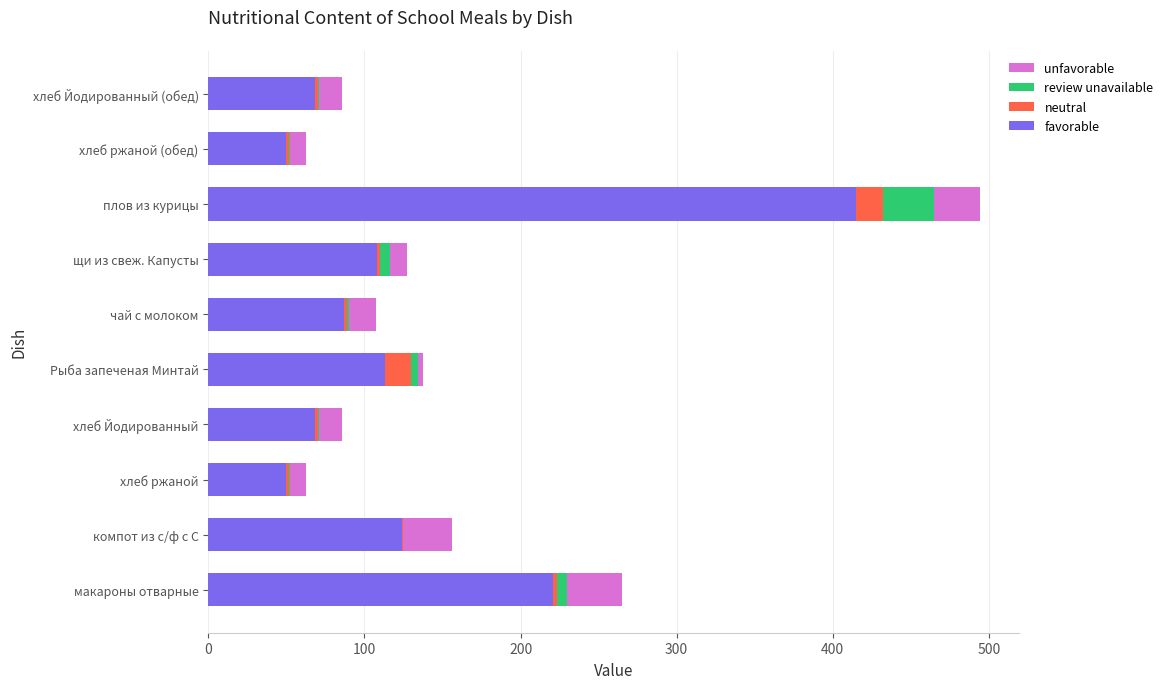

At which category is the sum across all series the highest?

плов из курицы